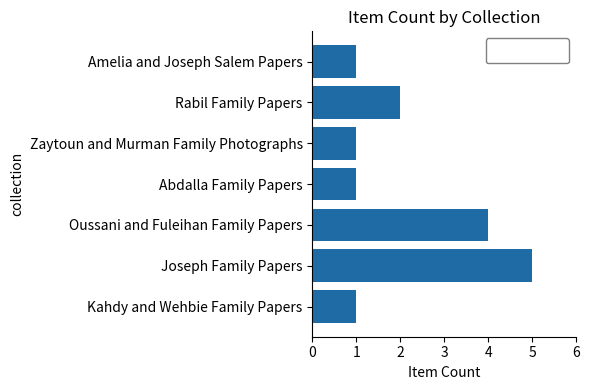

Is it true that the value at Amelia and Joseph Salem Papers is 2?

False